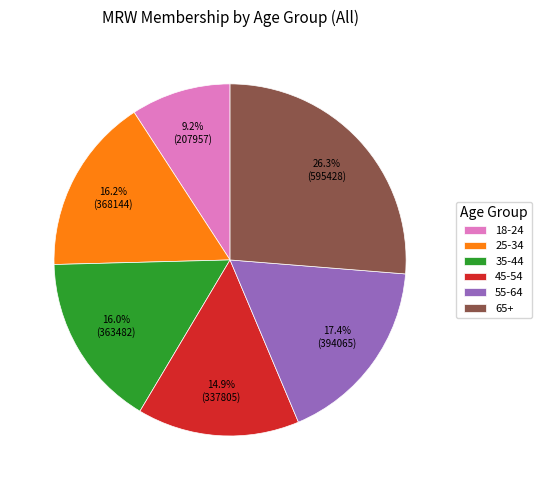

Approximately how many times larger is the value at 55-64 compared to 65+?

0.7